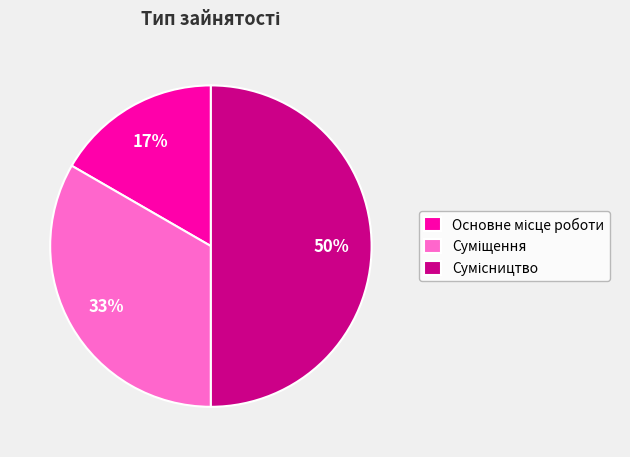

To the nearest percent, what is the average slice percentage?

33%